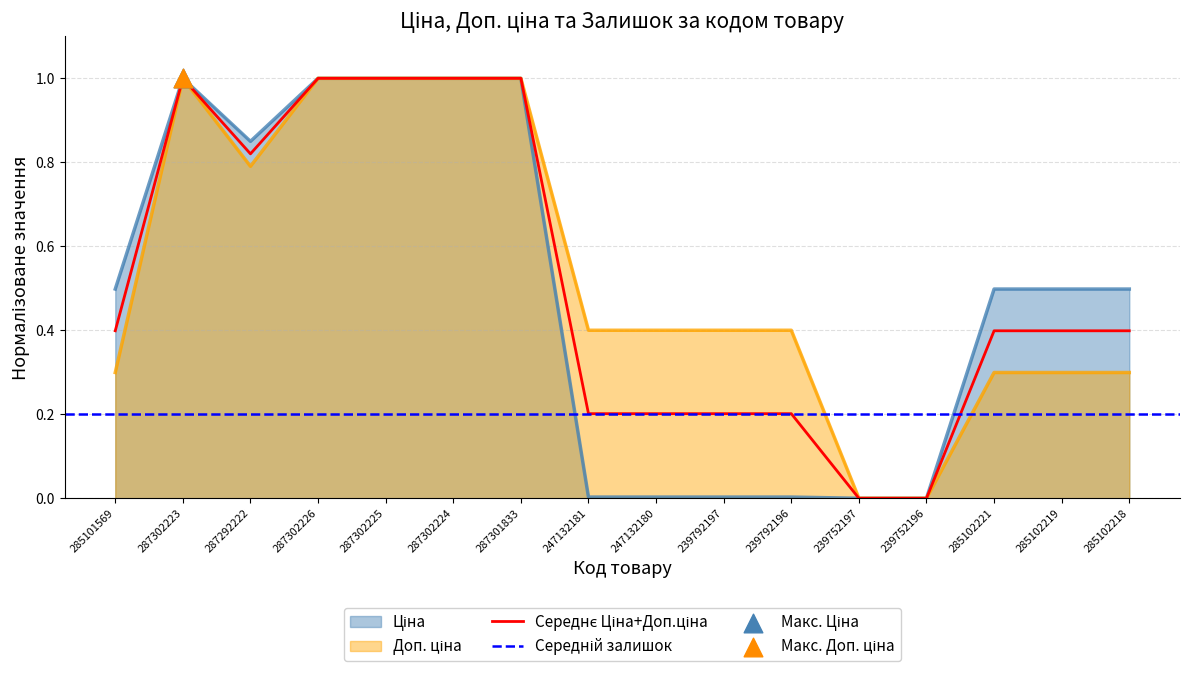

At which category is the sum across all series the highest?

287302223